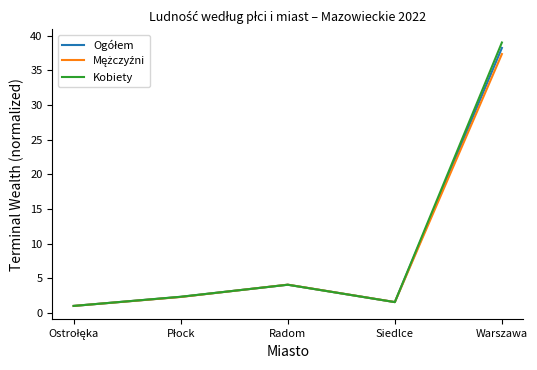

Is it true that Kobiety equals 1.5 at Siedlce?

True